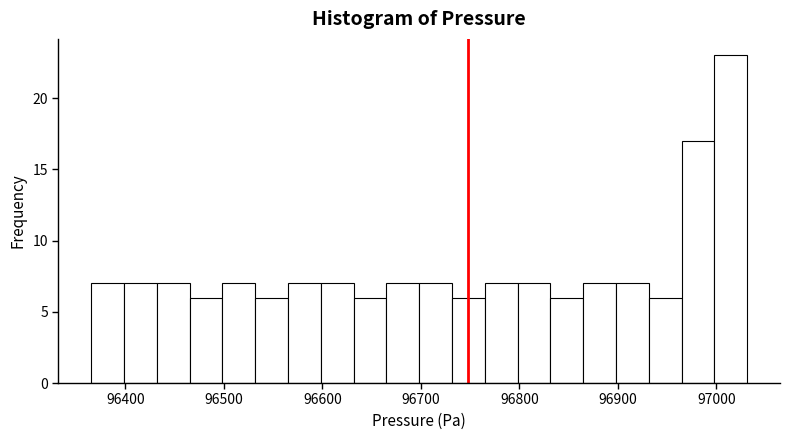

Around what value on the x-axis is the tallest bar? Give the approximate position of its centre, as read against the axis.

97010